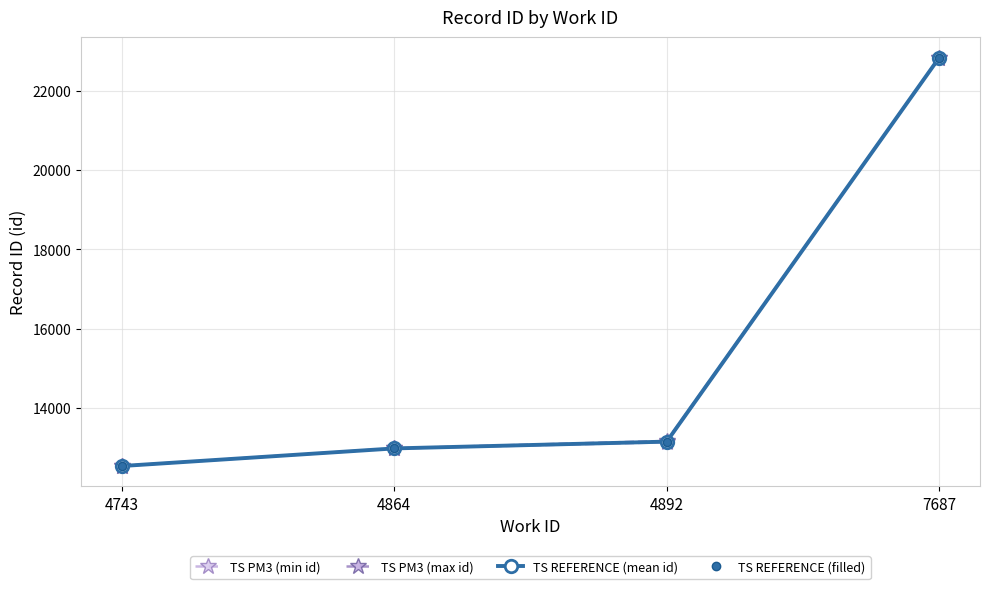

Is the value of TS PM3 (max id) at 4864 greater than the value of TS PM3 (min id) at 7687?

No